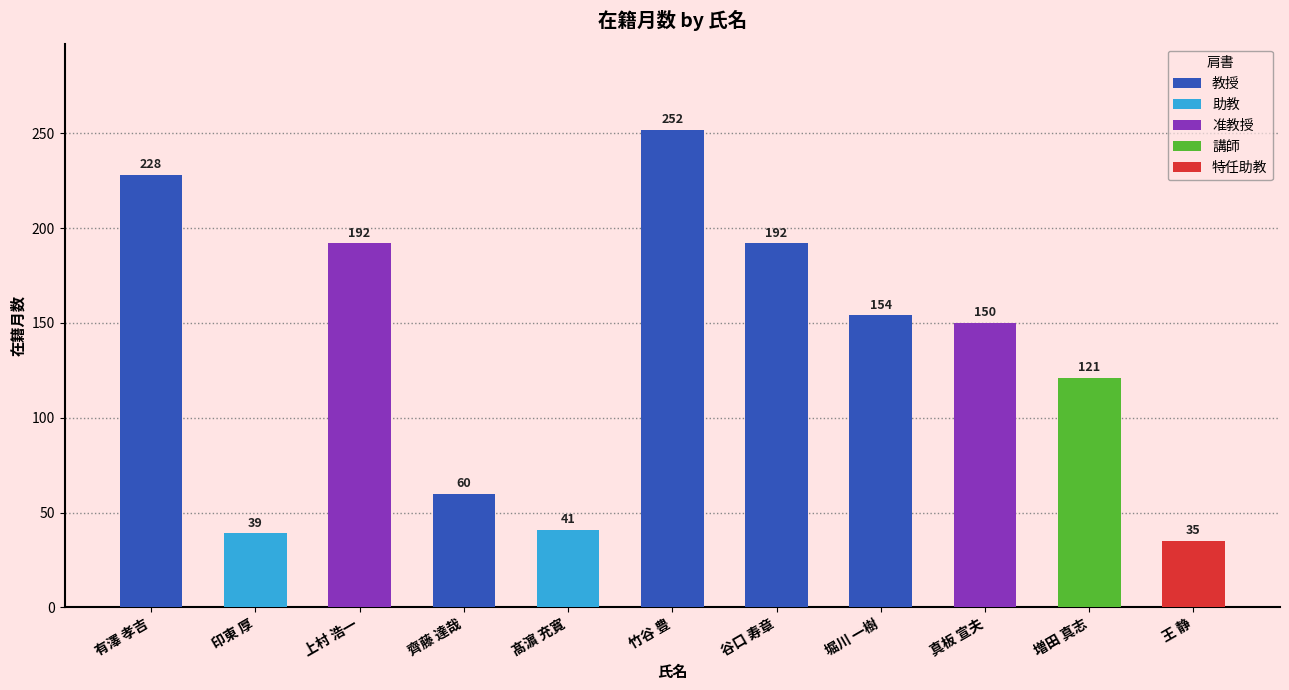

What is the difference between the second highest and minimum values?

193